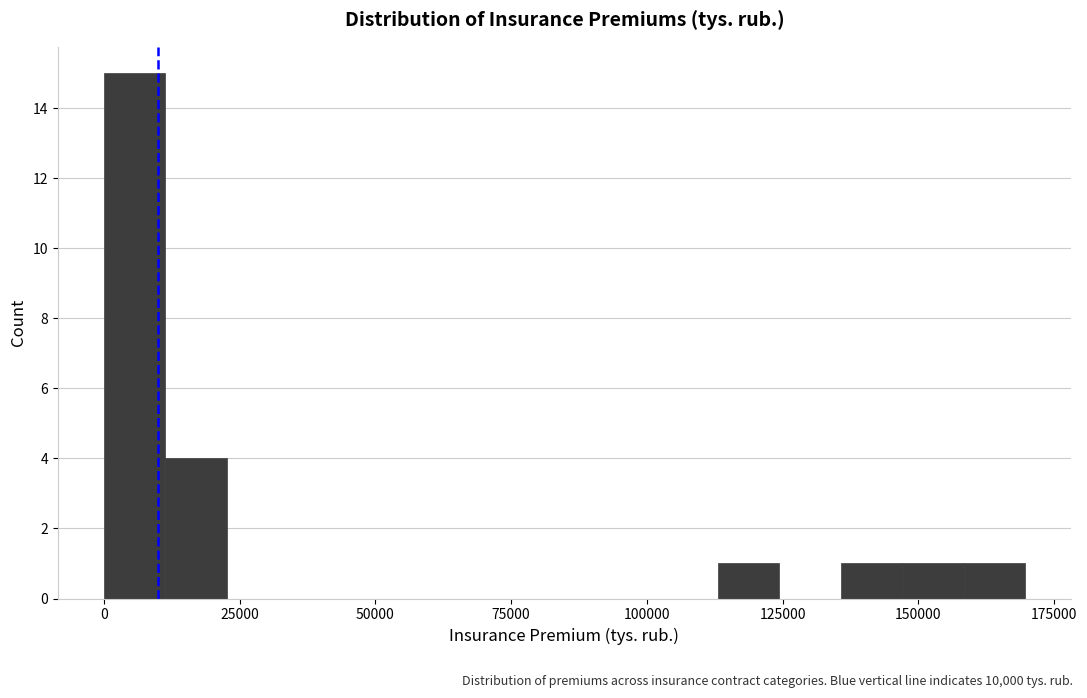

Read against the x-axis, roughly where is the centre of the tallest bar?

5000